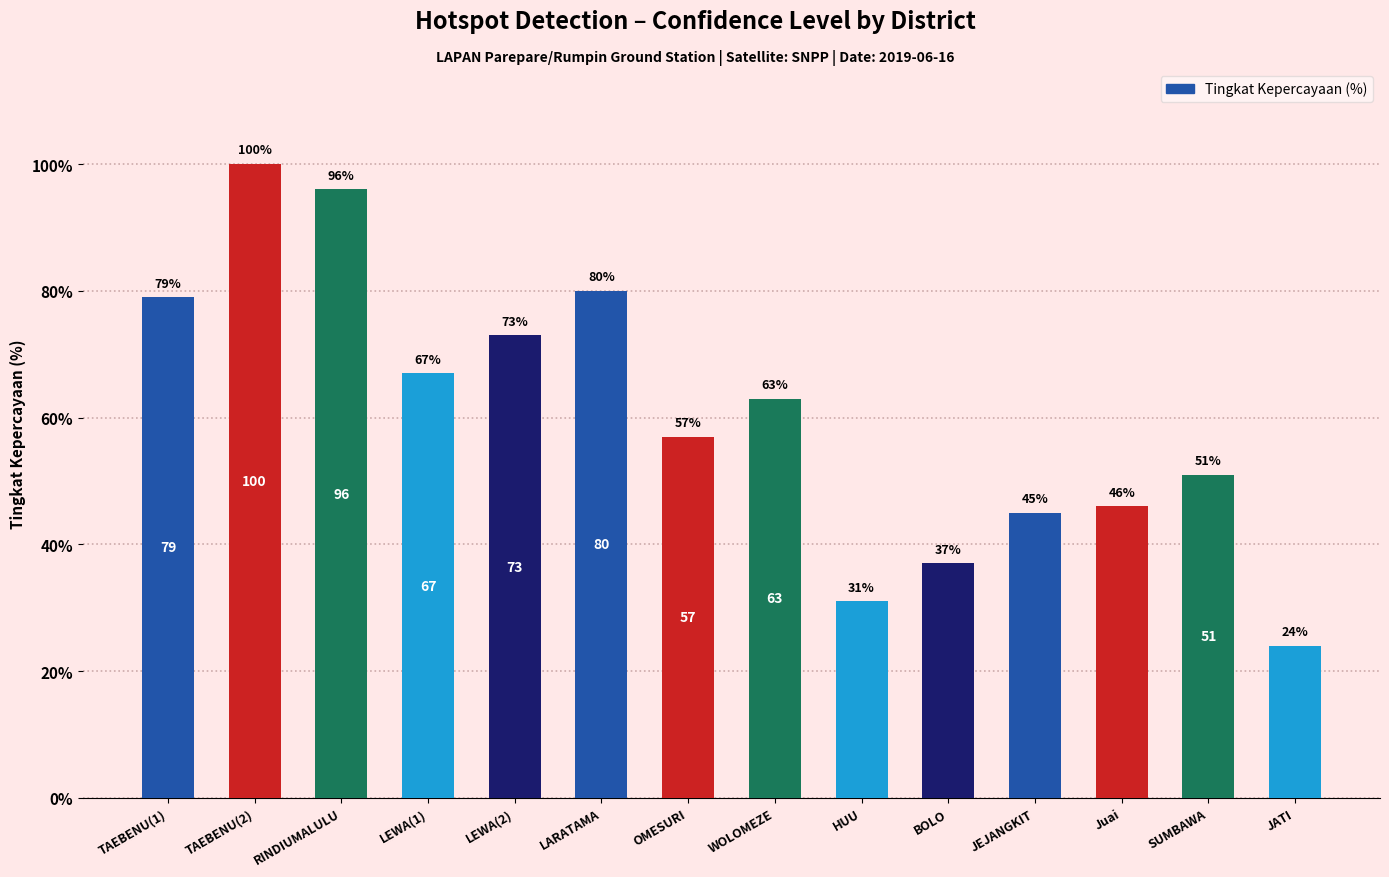

How many values are below 63?

7